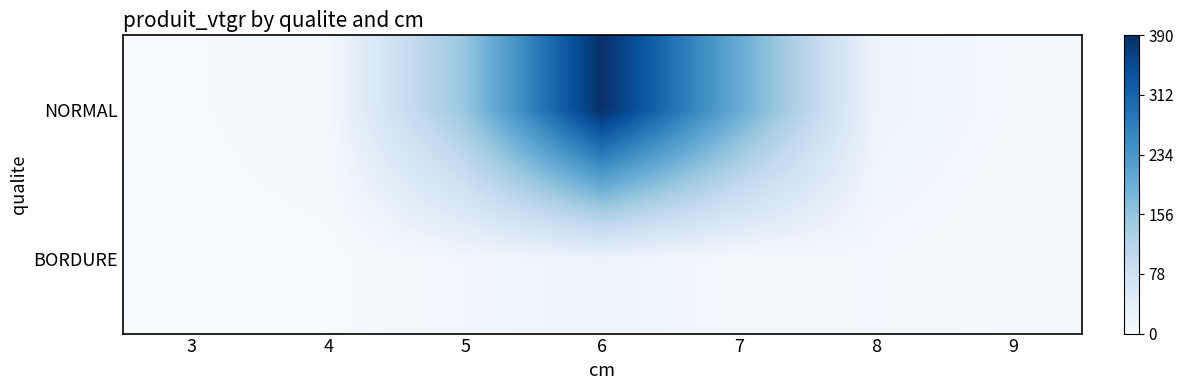

What is the total value across all series at 8?

31.5